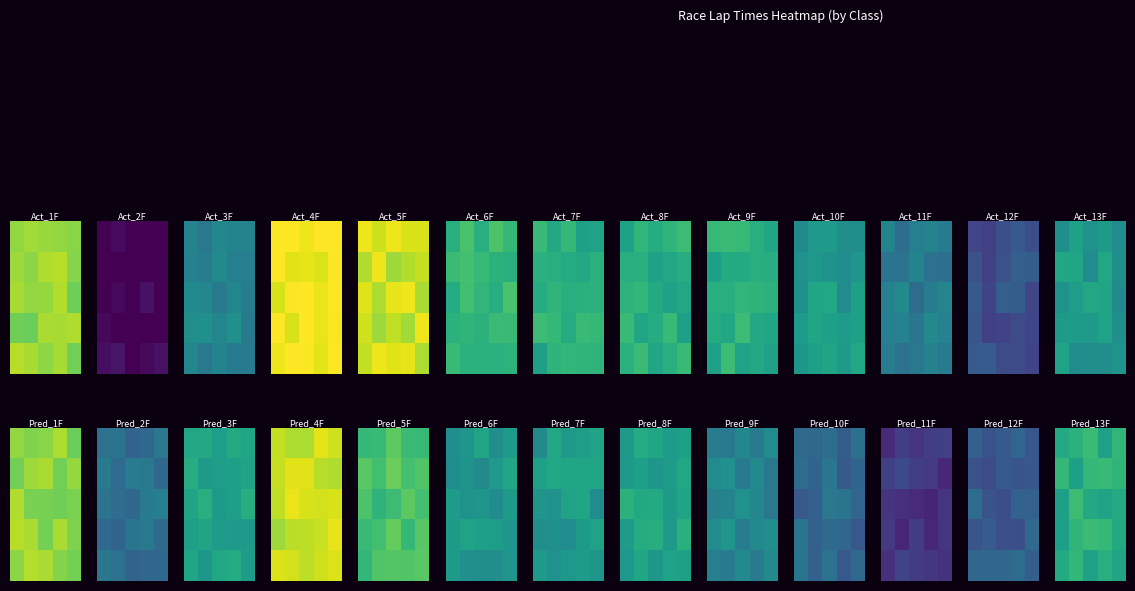

At which category does the chart reach its peak across all series?

1